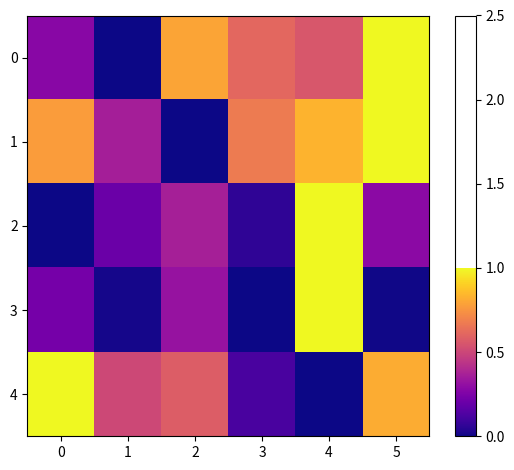

Reading left to right, extract all data points from this chart.

0: 0=0.3	1=0.0	2=0.8	3=0.6	4=0.6	5=1.0
1: 0=0.8	1=0.4	2=0.0	3=0.7	4=0.8	5=1.0
2: 0=0.0	1=0.2	2=0.4	3=0.1	4=1.0	5=0.3
3: 0=0.2	1=0.0	2=0.3	3=0.0	4=1.0	5=0.0
4: 0=1.0	1=0.5	2=0.6	3=0.1	4=0.0	5=0.8